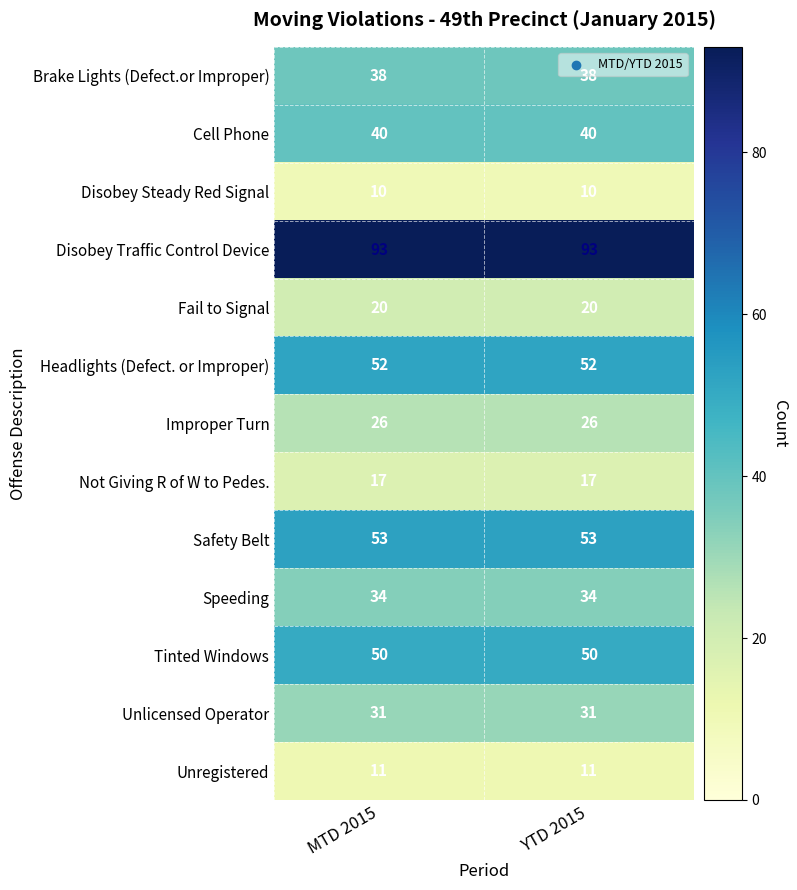

Is the value of Disobey Steady Red Signal at YTD 2015 greater than the value of Disobey Traffic Control Device at YTD 2015?

No